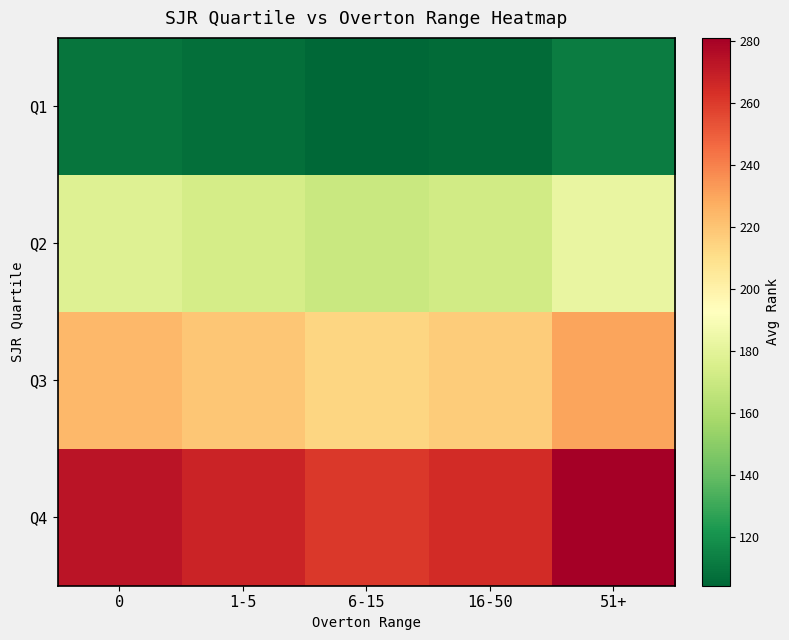

At how many categories does at least one series exceed 269?

2